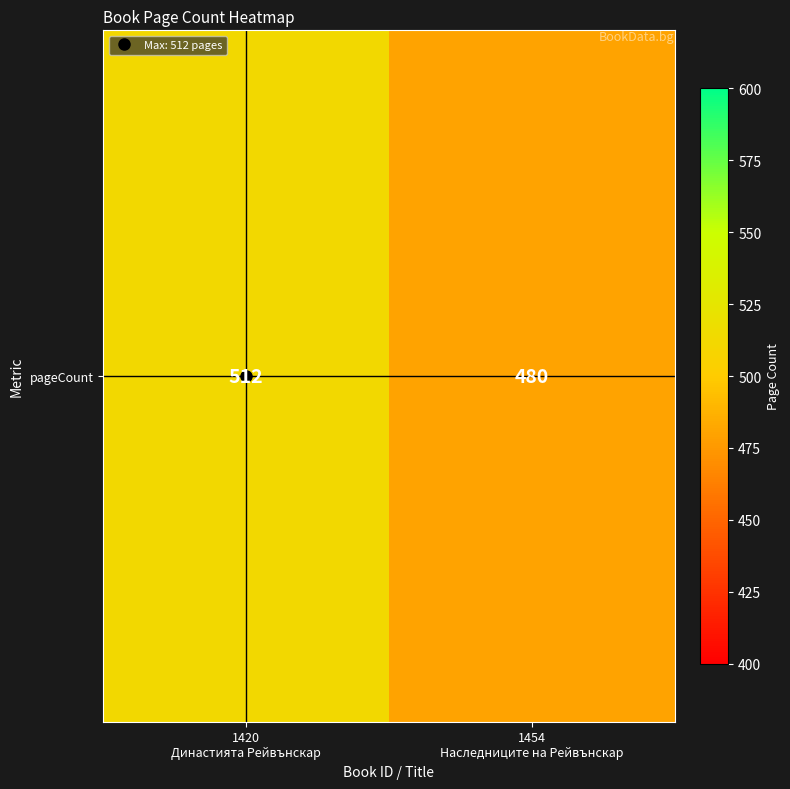

What is the change in value from 1420
Династията Рейвънскар to 1454
Наследниците на Рейвънскар?

-32